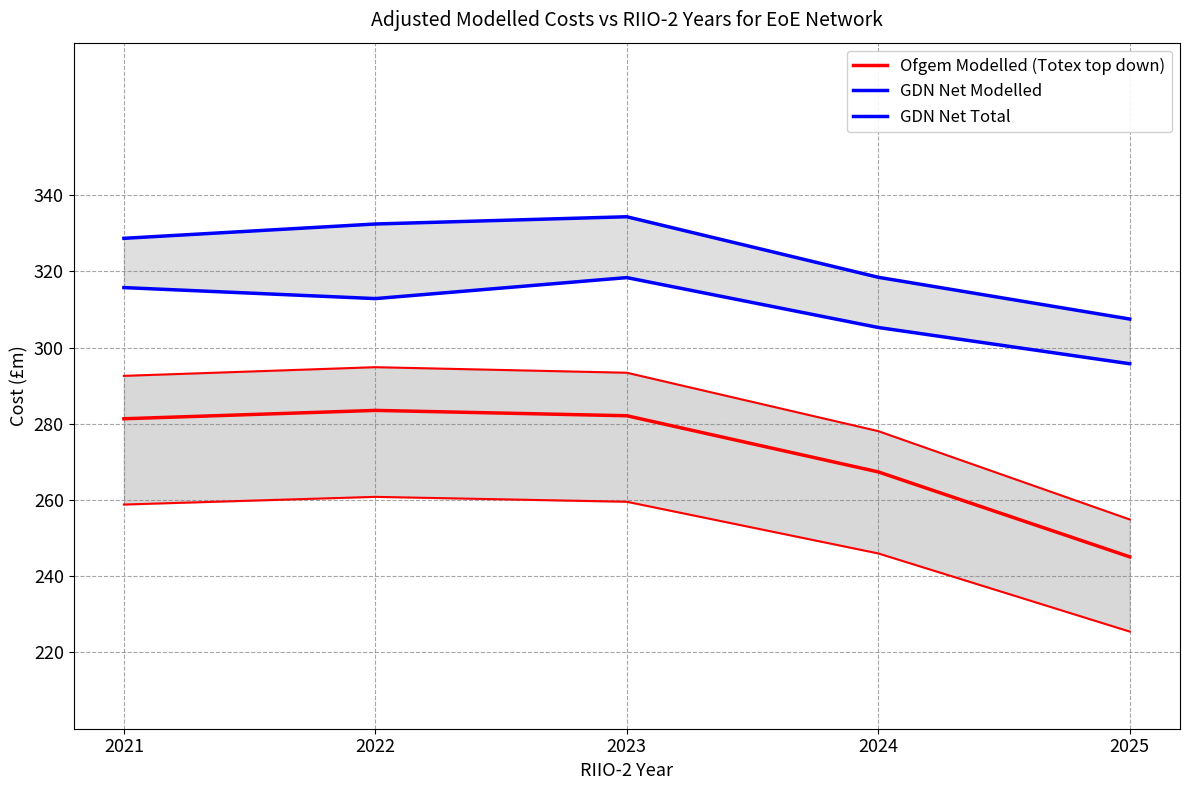

At which category is the sum across all series the highest?

2023